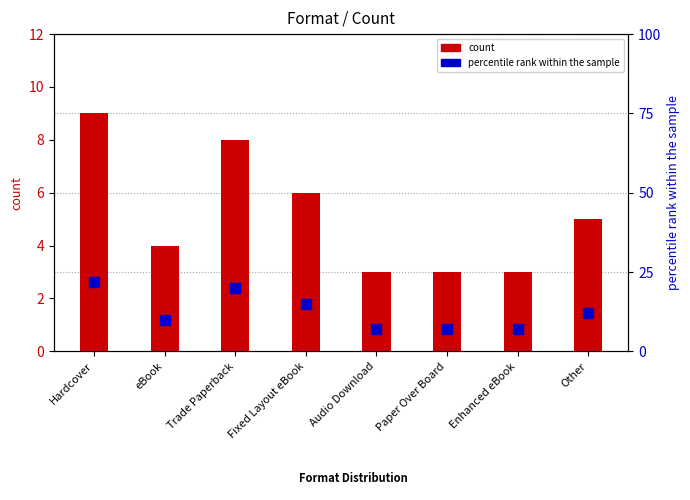

Rank the categories by count value from highest to lowest.

Hardcover, Trade Paperback, Fixed Layout eBook, Other, eBook, Audio Download, Paper Over Board, Enhanced eBook